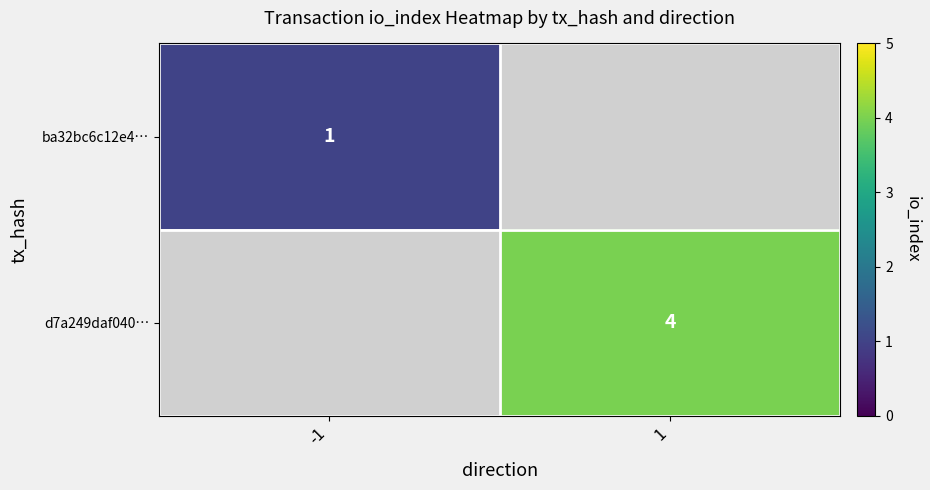

True or false: d7a249daf040… has a value of 6.2 at 1.

False